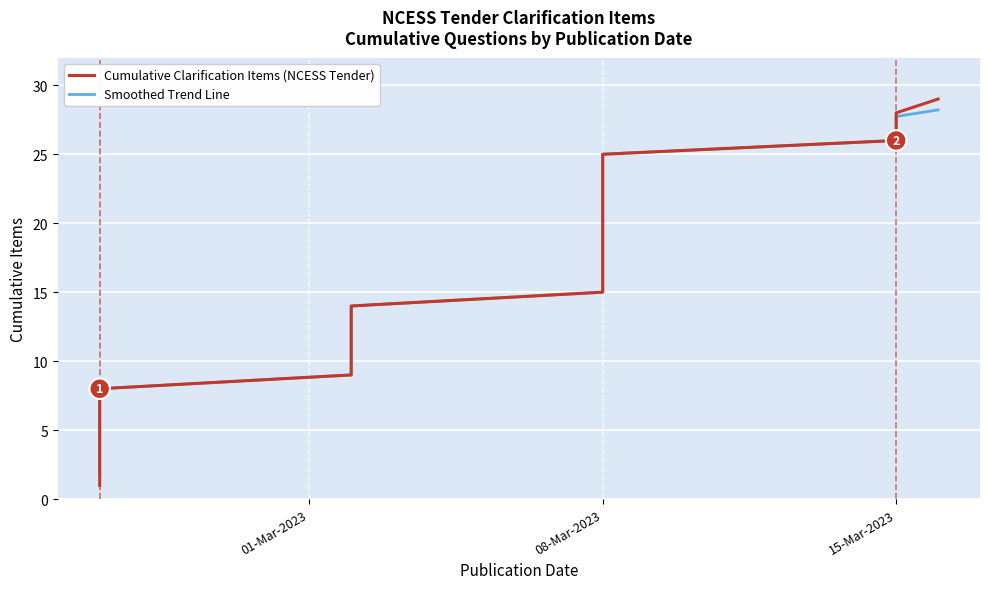

Reading left to right, what are all the values shown in this chart?

Smoothed Trend: 1.8	2.3	3.1	4.0	5.0	6.0	7.0	8.0	9.0	10.0	11.0	12.0	13.0	14.0	15.0	16.0	17.0	18.0	19.0	20.0	21.0	22.0	23.0	24.0	25.0	26.0	26.9	27.7	28.2
Cumulative Clarification Items: 1.0	2.0	3.0	4.0	5.0	6.0	7.0	8.0	9.0	10.0	11.0	12.0	13.0	14.0	15.0	16.0	17.0	18.0	19.0	20.0	21.0	22.0	23.0	24.0	25.0	26.0	27.0	28.0	29.0